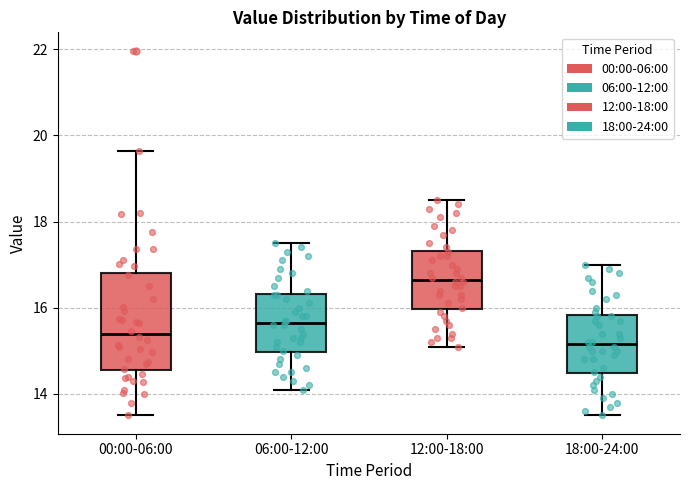

Which box's median line is the lowest?

18:00-24:00